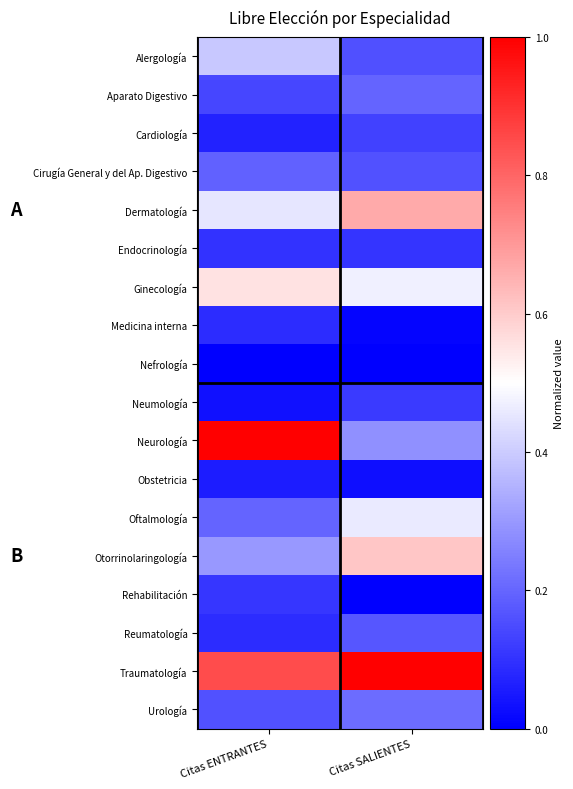

Reading left to right, extract all data points from this chart.

Alergología: Citas ENTRANTES=0.4	Citas SALIENTES=0.2
Aparato Digestivo: Citas ENTRANTES=0.1	Citas SALIENTES=0.2
Cardiología: Citas ENTRANTES=0.1	Citas SALIENTES=0.1
Cirugía General y del Ap. Digestivo: Citas ENTRANTES=0.2	Citas SALIENTES=0.2
Dermatología: Citas ENTRANTES=0.5	Citas SALIENTES=0.7
Endocrinología: Citas ENTRANTES=0.1	Citas SALIENTES=0.1
Ginecología: Citas ENTRANTES=0.6	Citas SALIENTES=0.5
Medicina interna: Citas ENTRANTES=0.1	Citas SALIENTES=0.0
Nefrología: Citas ENTRANTES=0.0	Citas SALIENTES=0.0
Neumología: Citas ENTRANTES=0.0	Citas SALIENTES=0.1
Neurología: Citas ENTRANTES=1.0	Citas SALIENTES=0.3
Obstetricia: Citas ENTRANTES=0.1	Citas SALIENTES=0.0
Oftalmología: Citas ENTRANTES=0.2	Citas SALIENTES=0.5
Otorrinolaringología: Citas ENTRANTES=0.3	Citas SALIENTES=0.6
Rehabilitación: Citas ENTRANTES=0.1	Citas SALIENTES=0.0
Reumatología: Citas ENTRANTES=0.1	Citas SALIENTES=0.2
Traumatología: Citas ENTRANTES=0.8	Citas SALIENTES=1.0
Urología: Citas ENTRANTES=0.2	Citas SALIENTES=0.2